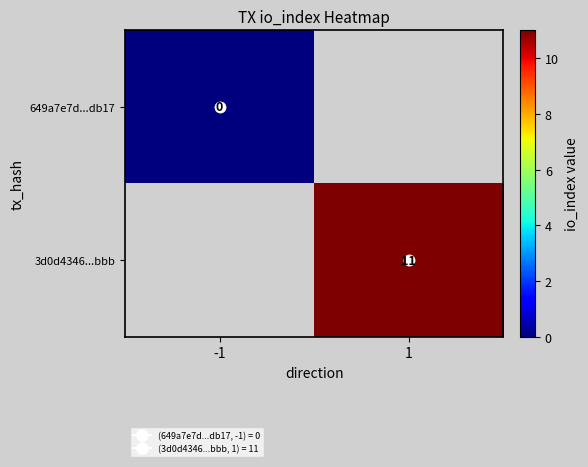

Which category has the lowest value in the 3d0d4346...bbb series?

-1